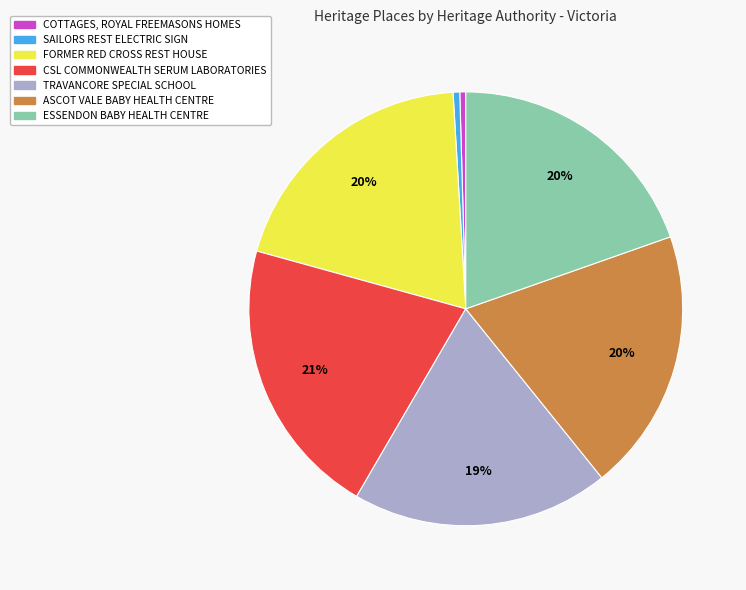

The ESSENDON BABY HEALTH CENTRE slice represents 20% of the pie. True or false?

True